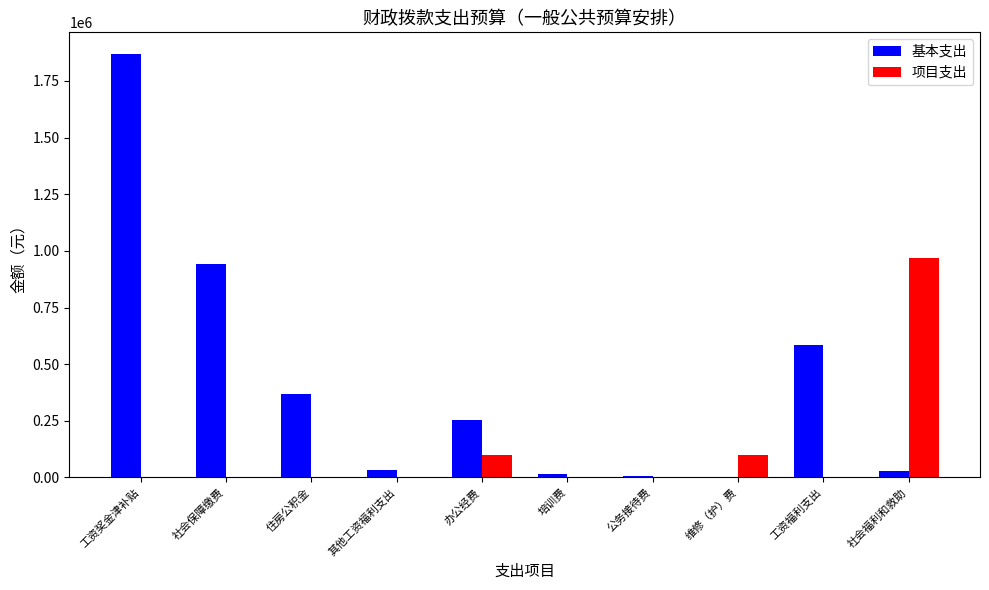

Which series changed the most between 住房公积金 and 公务接待费?

基本支出